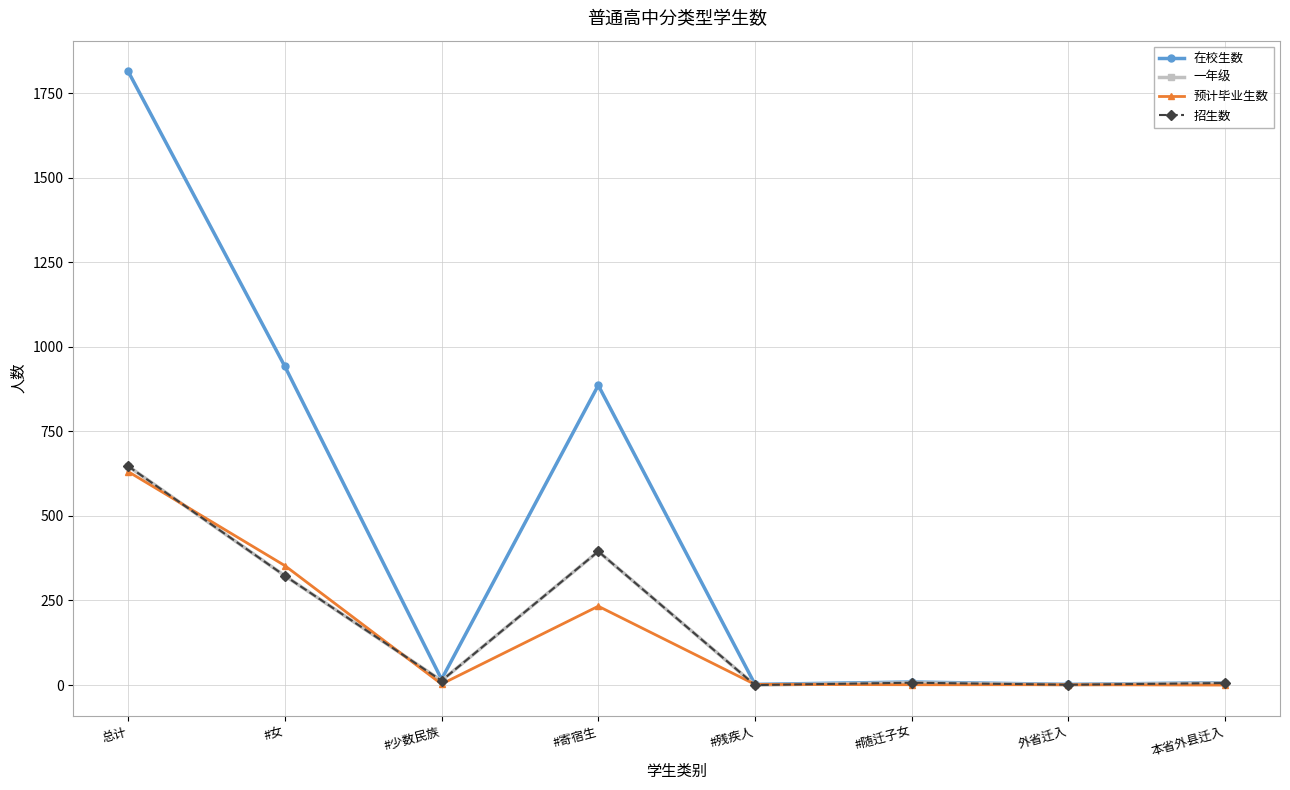

True or false: 在校生数 and 一年级 intersect in this chart.

False